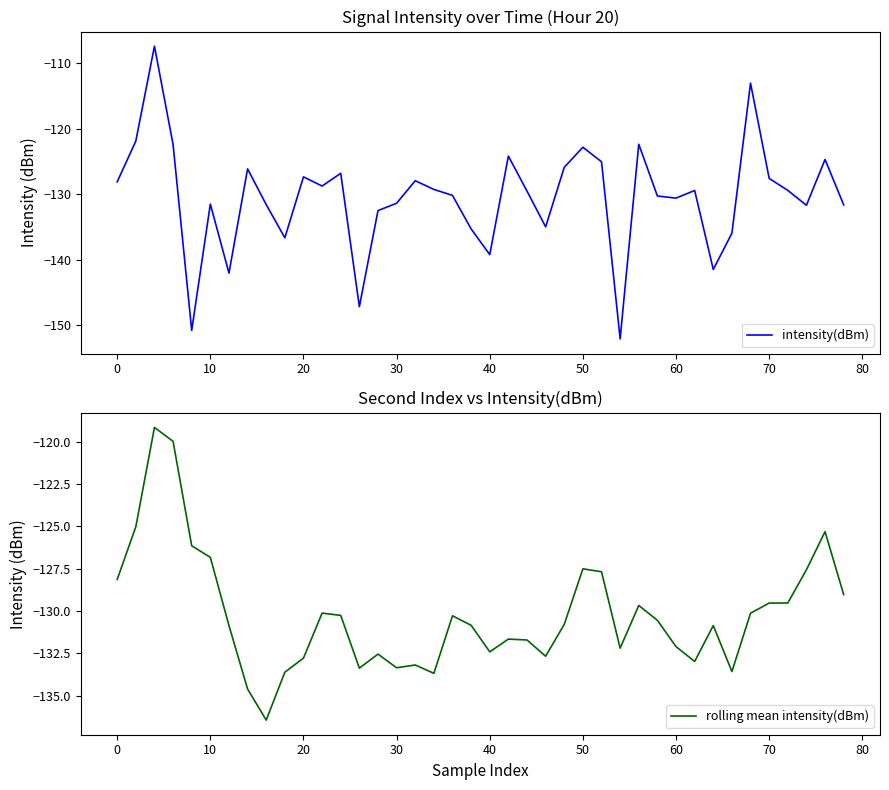

What is the highest value of the intensity(dBm) series?

-107.4